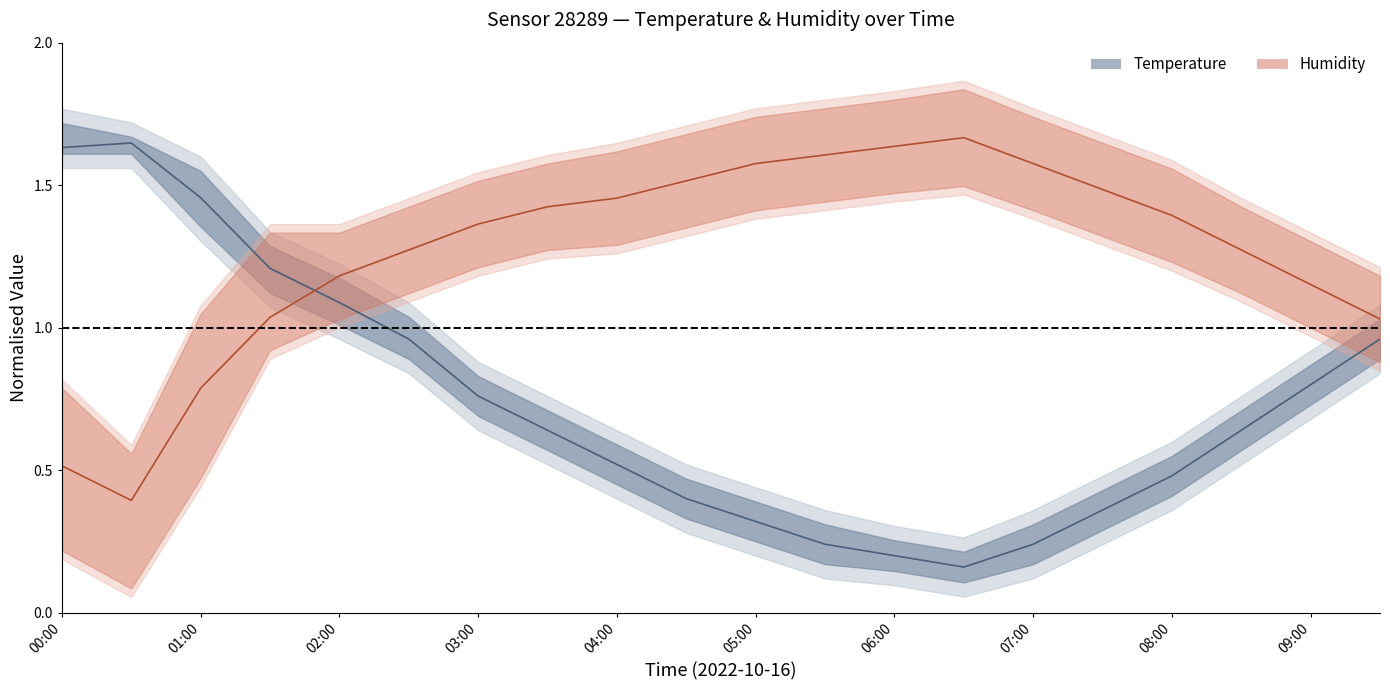

Which series ends up on top after the final intersection of Temperature and Humidity?

Humidity